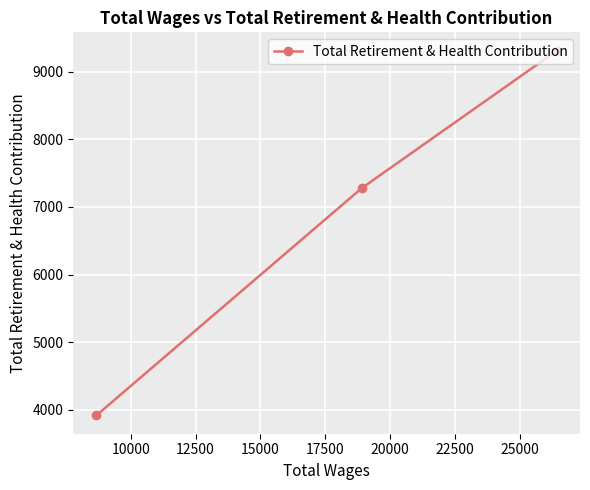

What is the sum of all values?

20509